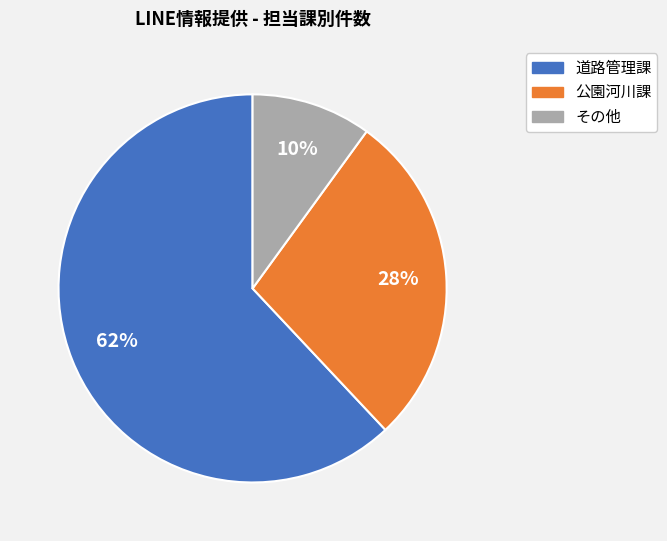

To the nearest percent, what is the average slice percentage?

33%